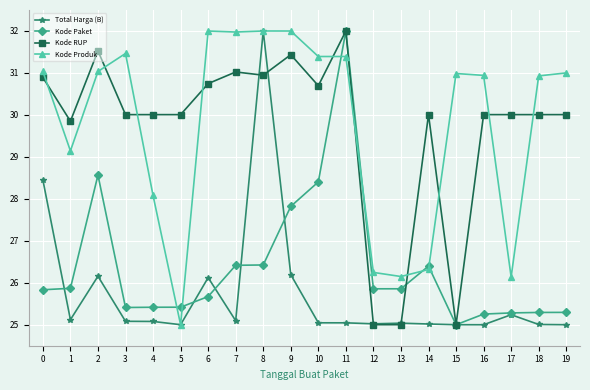

What is the difference between the highest and lowest values at 9?

5.8